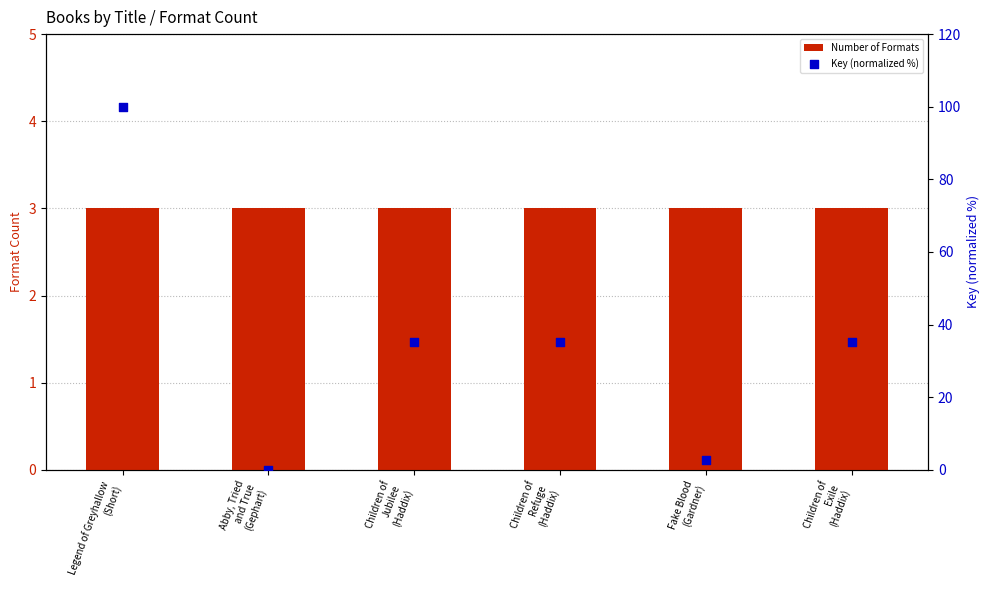

What are all the series names shown in the legend?

Number of Formats, Key (normalized %)